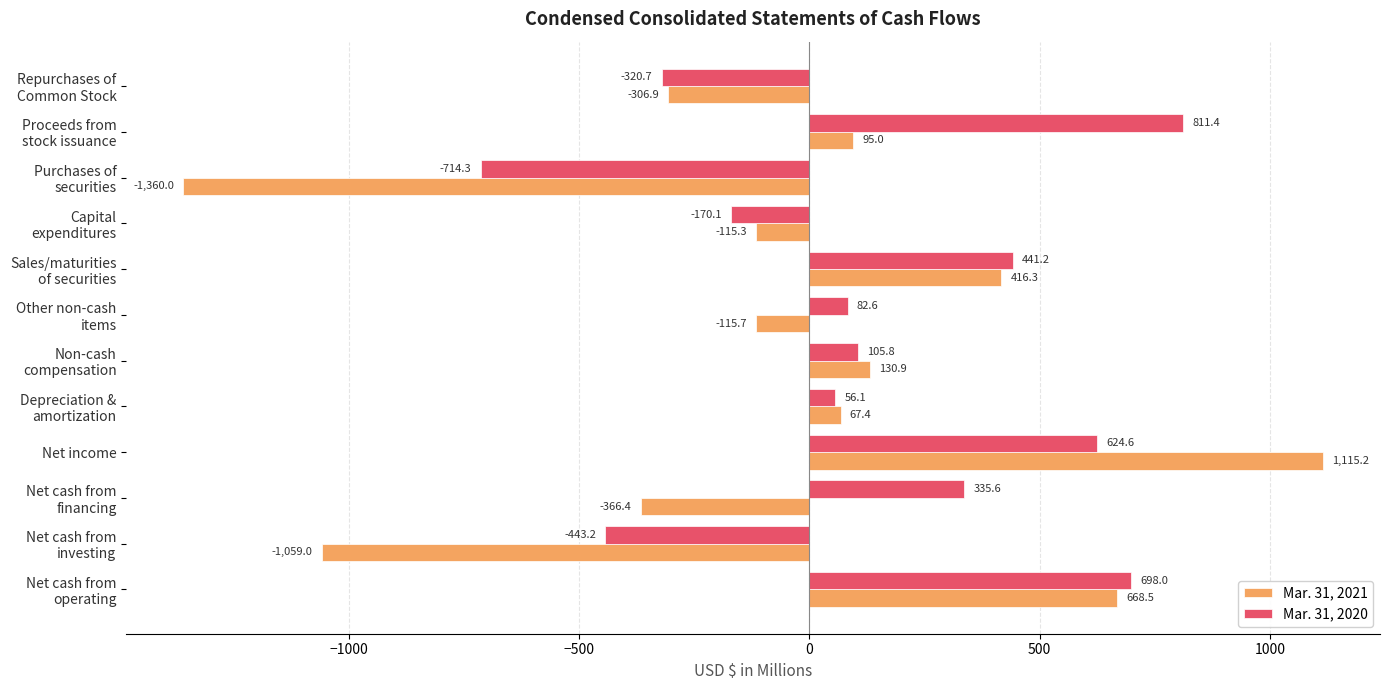

At how many categories does at least one series exceed 494?

3